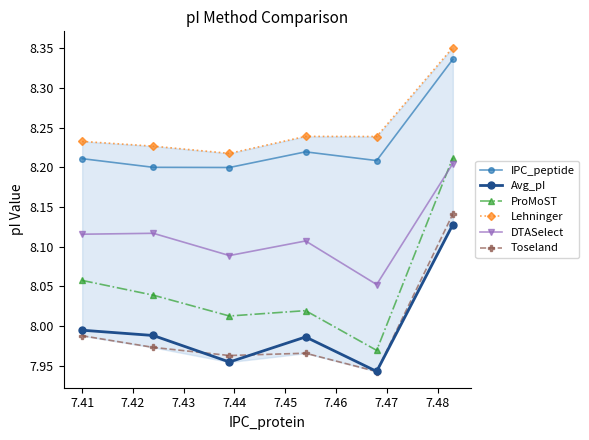

True or false: ProMoST has more than 2 interior local peaks.

False